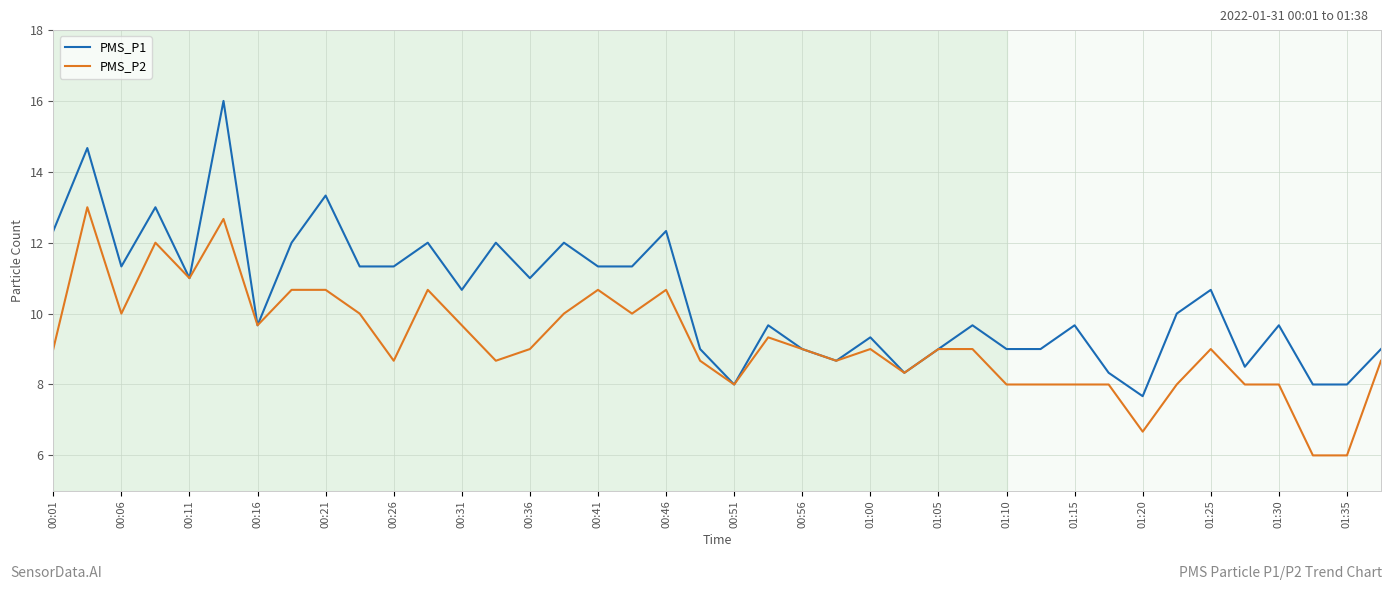

Rank the series by their average value, from highest to lowest.

PMS_P1, PMS_P2